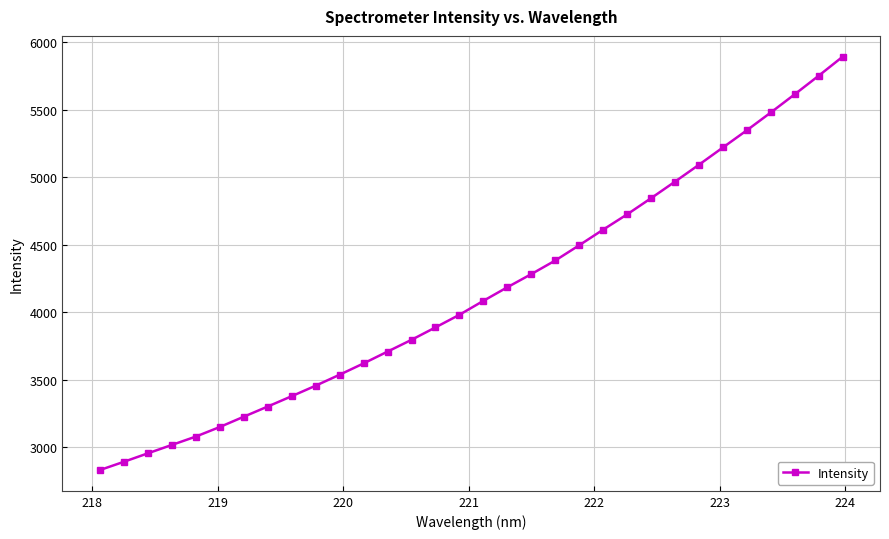

What is the value of the 4th point from the left?

3015.7